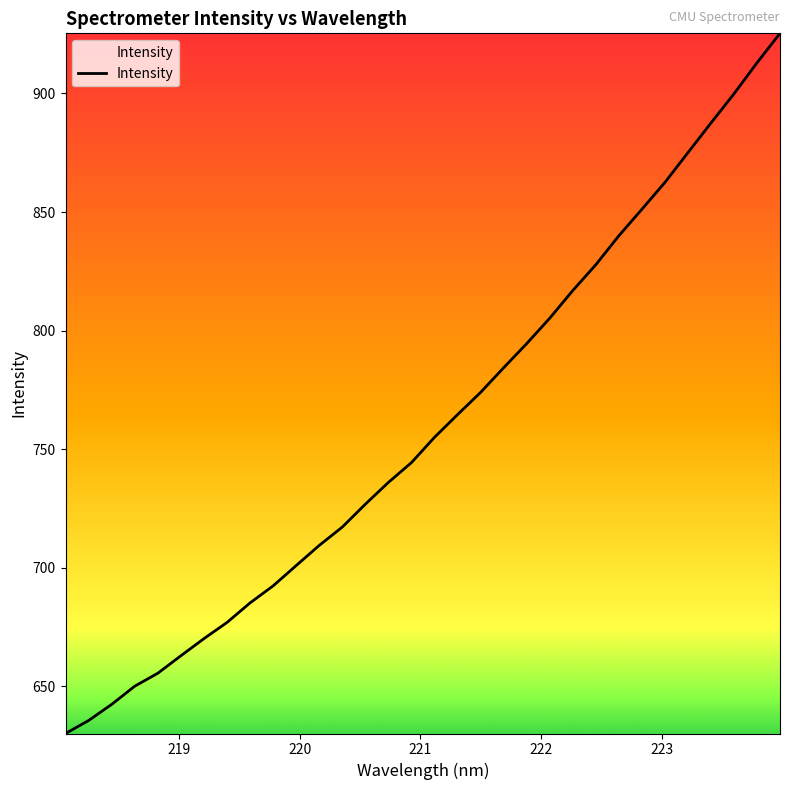

What is the minimum value shown in the chart?

630.2